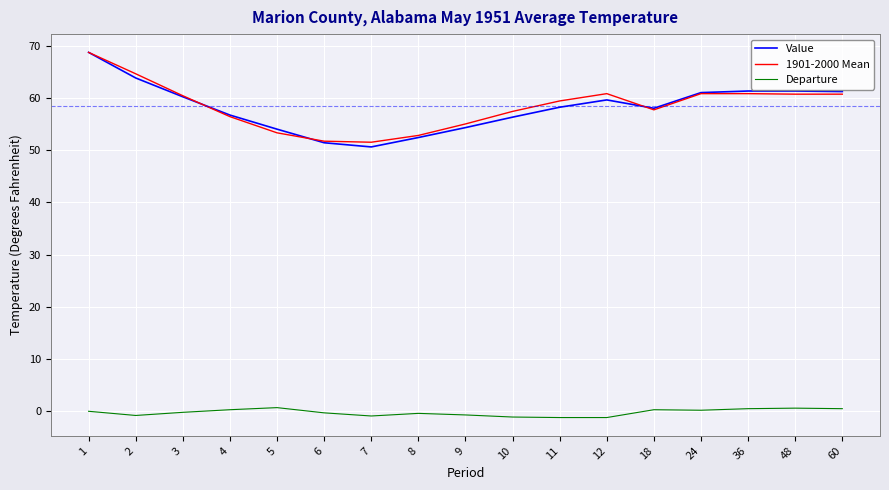

True or false: 1901-2000 Mean and Departure cross at least once.

False